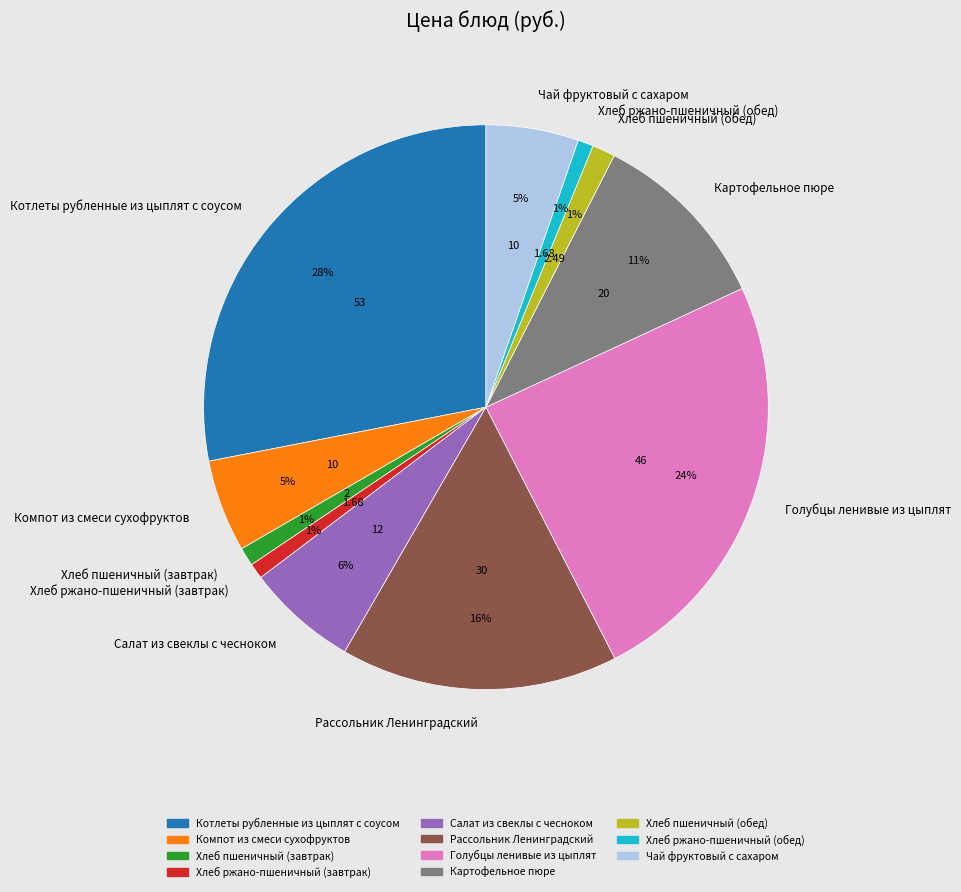

To the nearest percent, what portion does Хлеб ржано-пшеничный (обед) represent?

1%